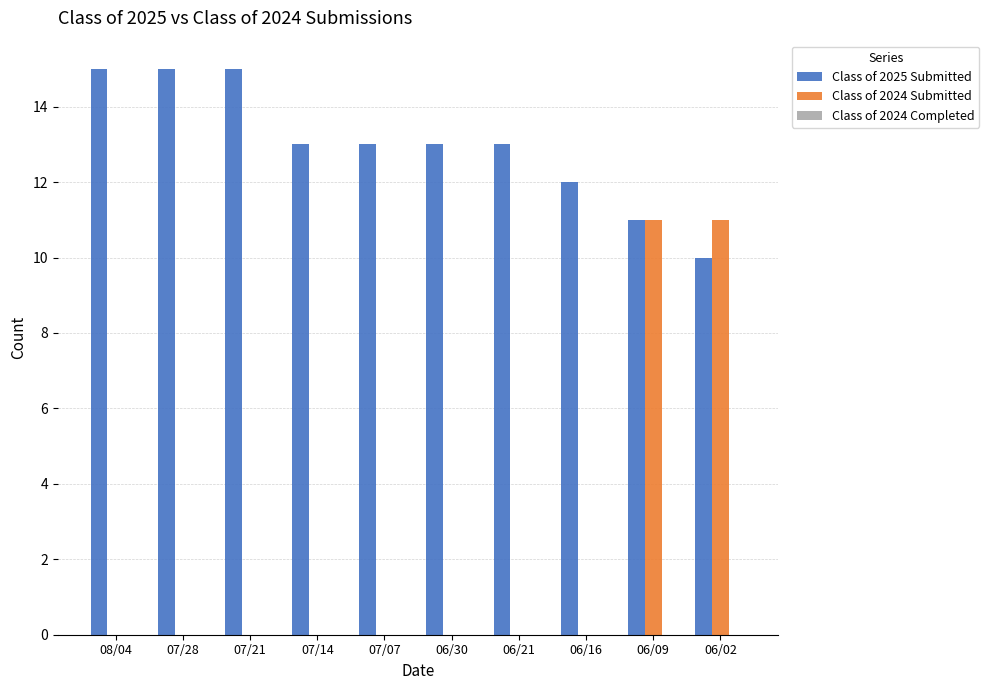

At which category is the sum across all series the highest?

06/09